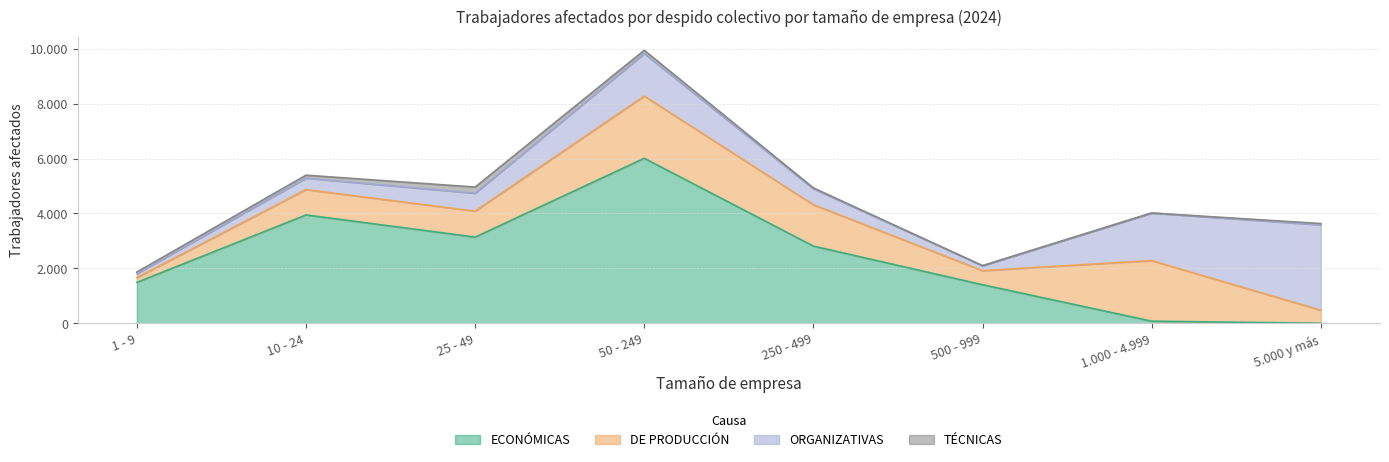

What is the spread (max minus min) of values at 5.000 y más?

3111